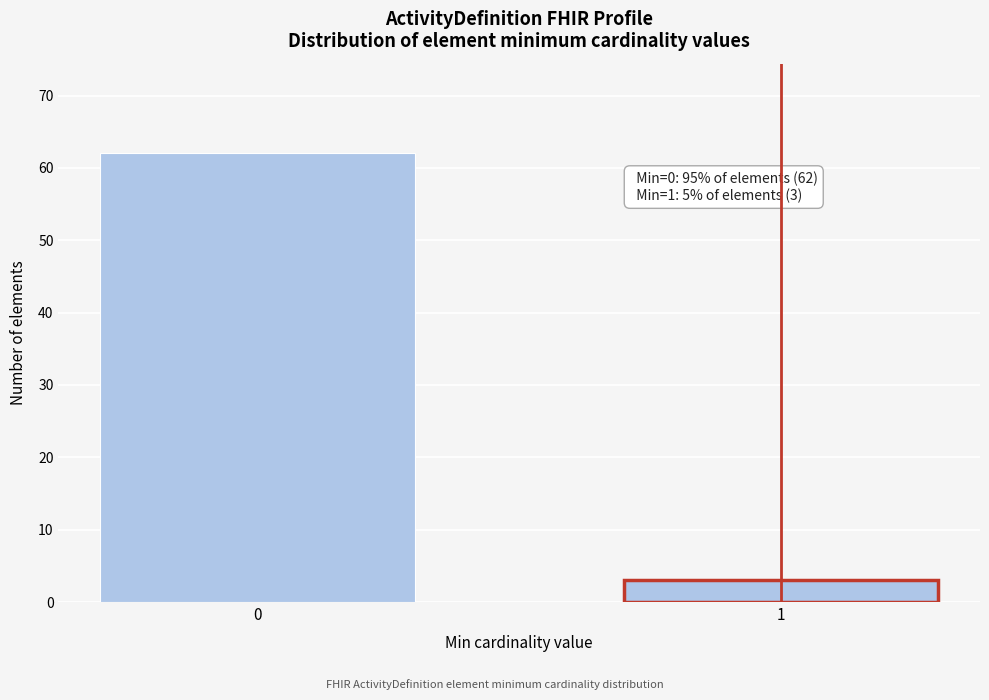

Reading left to right, list all the values displayed in this chart.

0=62	1=3